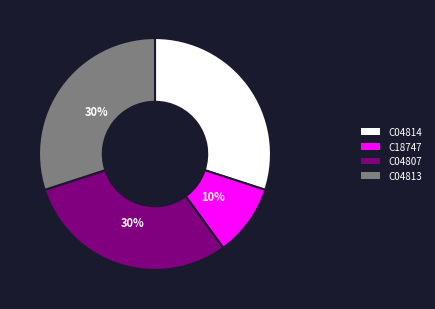

What is the smallest slice in the pie chart?

C18747